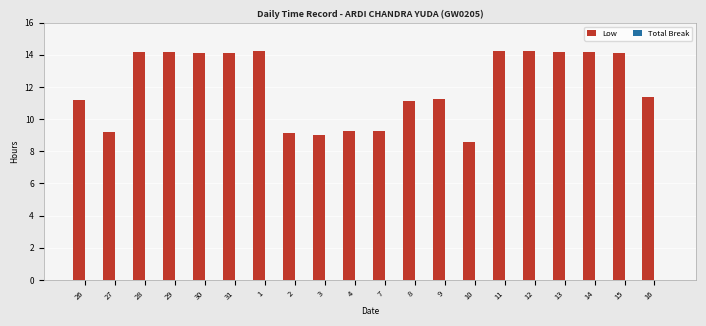

What is the average value?

12.1